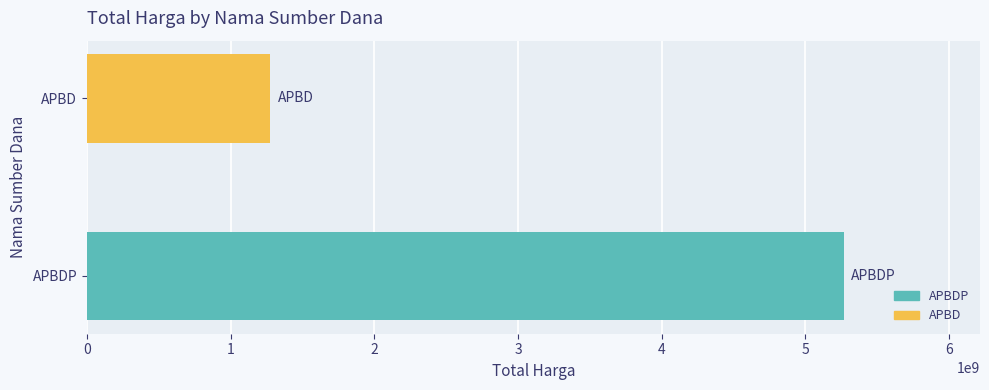

Which has a higher value, APBDP or APBD?

APBDP